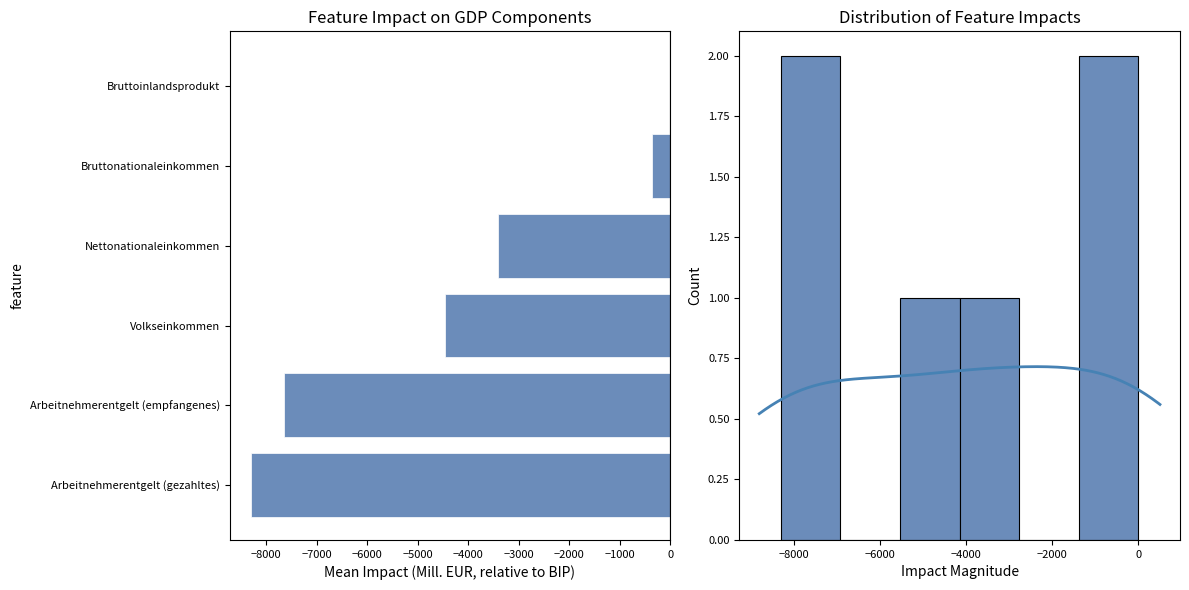

What is the average value?

-4032.0